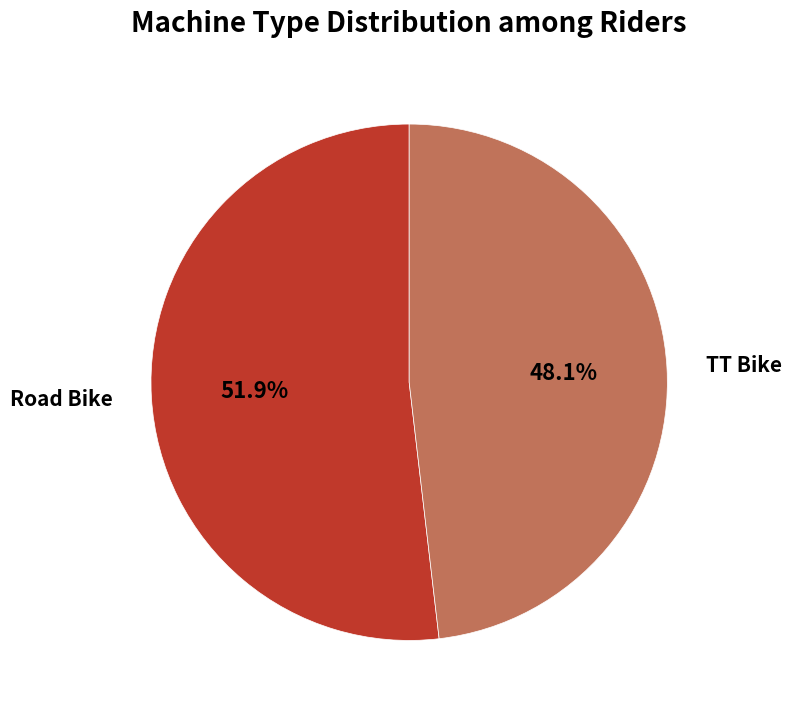

Does any single category account for the majority?

Yes